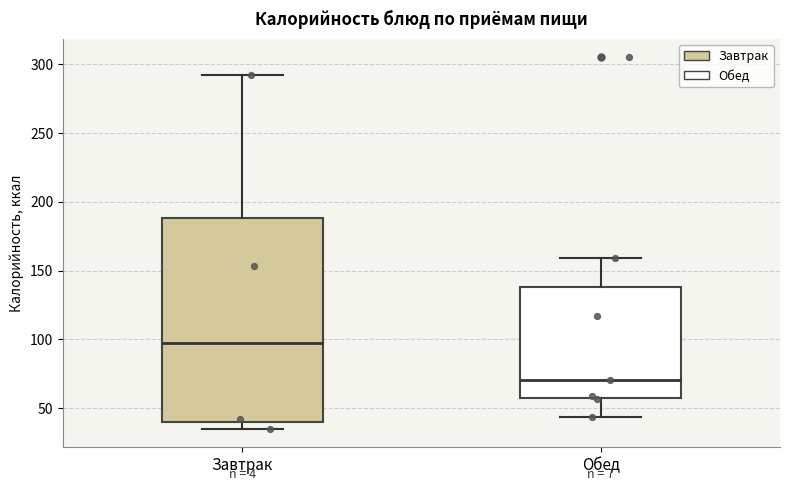

Which box has the highest median line?

Завтрак